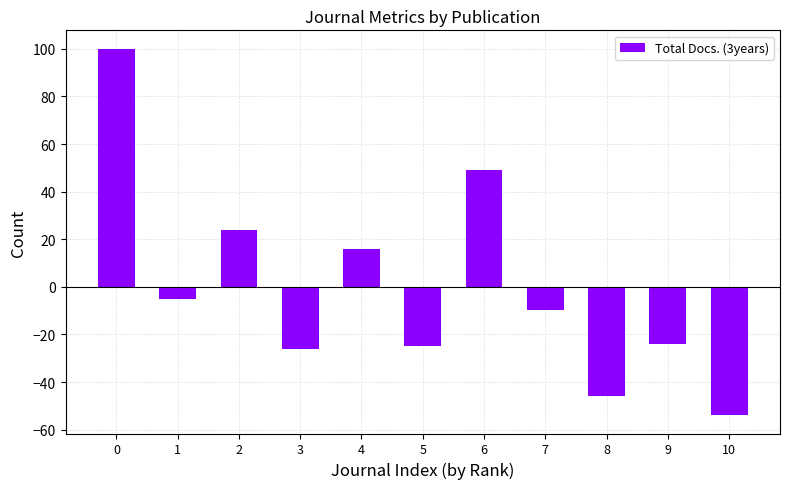

How many bars are there in total?

11